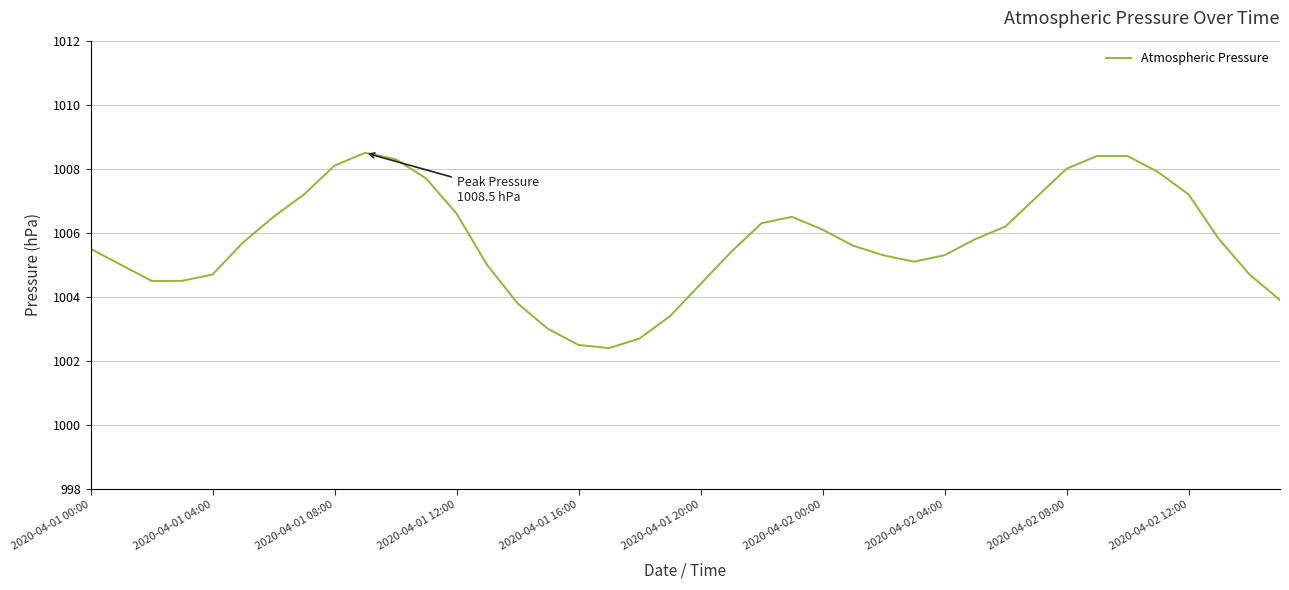

What is the smallest value displayed?

1002.4